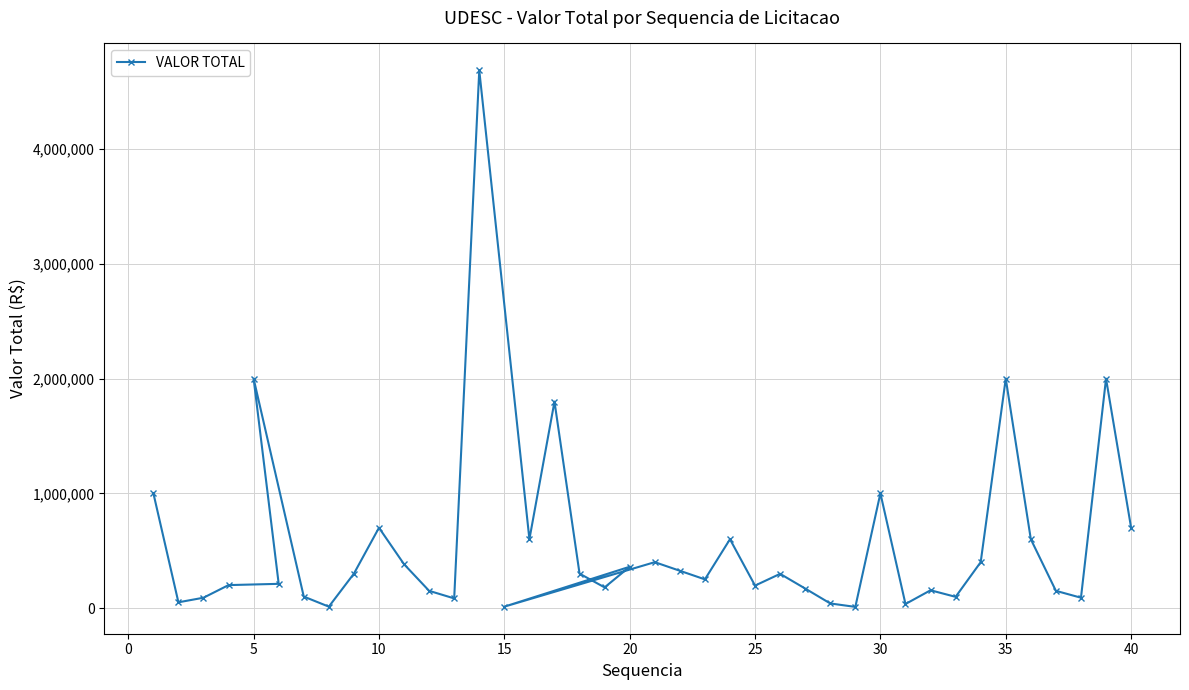

What is the difference between the second highest and minimum values?

1990000.0